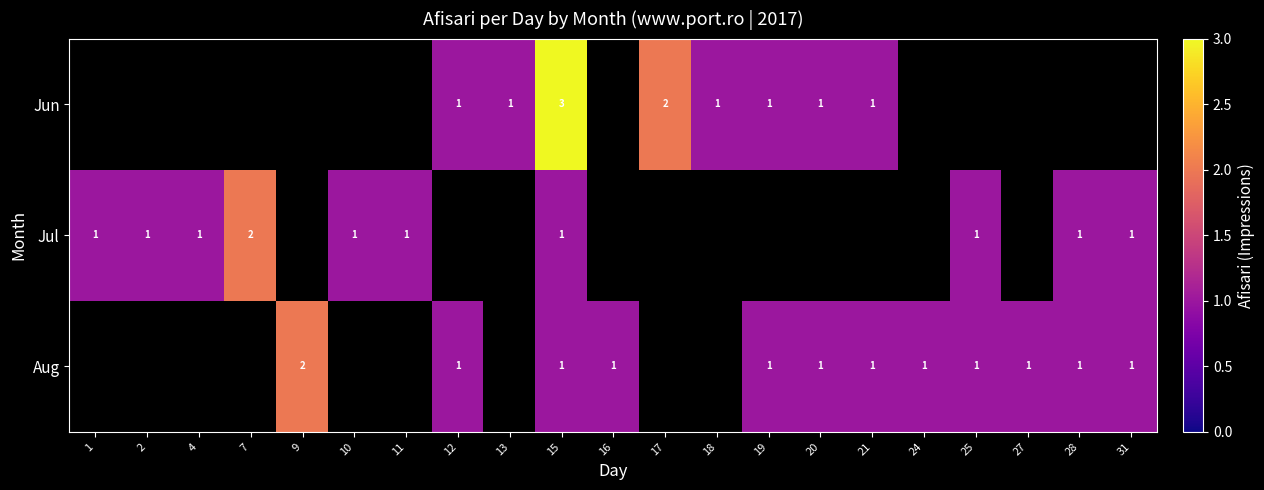

The value of Jun at 17 is 2. True or false?

True